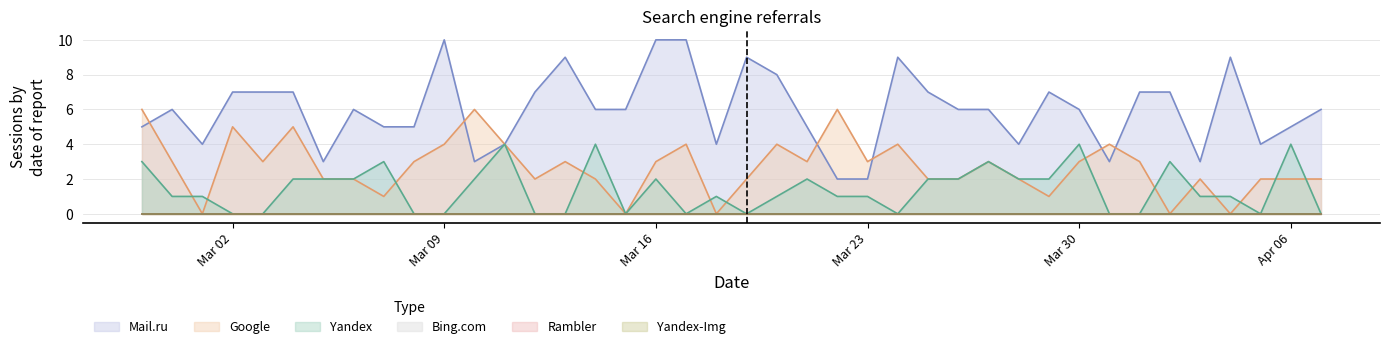

True or false: Mail.ru has a value of 4 at 2015-04-05.

True